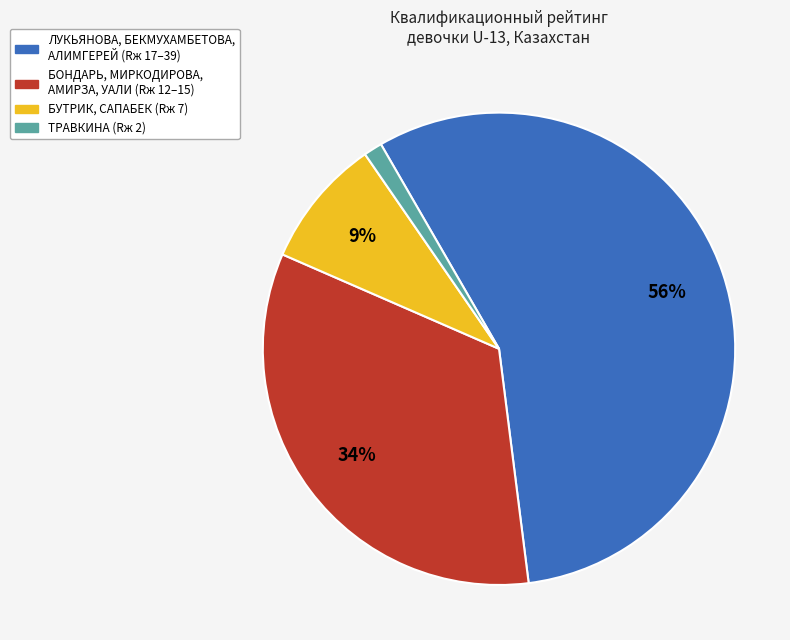

Between ЛУКЬЯНОВА, БЕКМУХАМБЕТОВА, АЛИМГЕРЕЙ (Rж 17–39) and ТРАВКИНА (Rж 2), which is larger?

ЛУКЬЯНОВА, БЕКМУХАМБЕТОВА, АЛИМГЕРЕЙ (Rж 17–39)